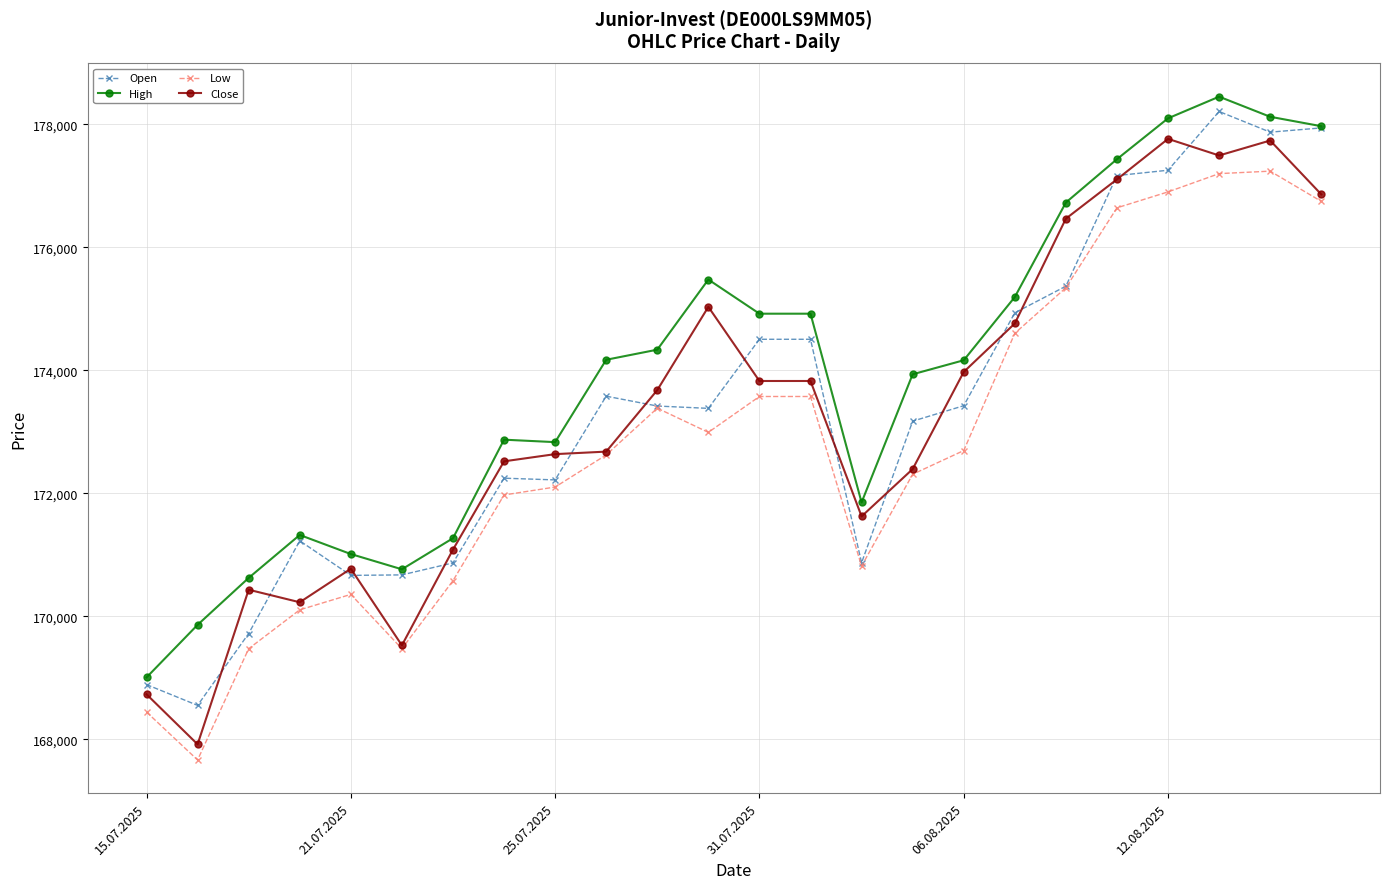

How many values in the Low series are below 172694?

12